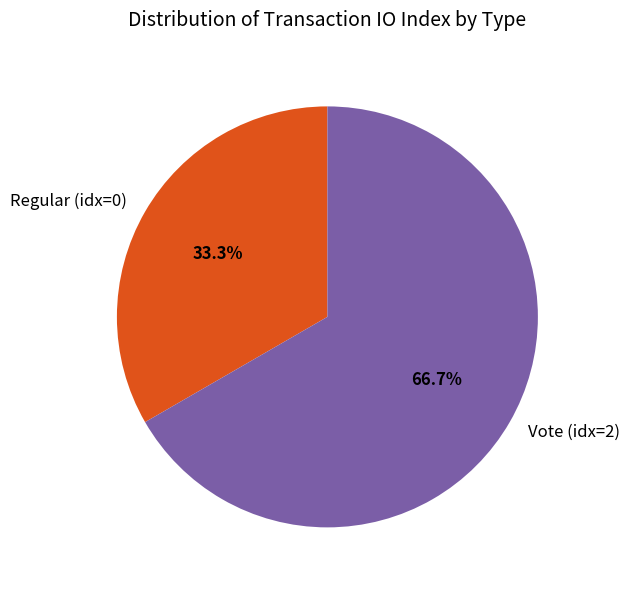

What is the majority slice?

Vote (idx=2)